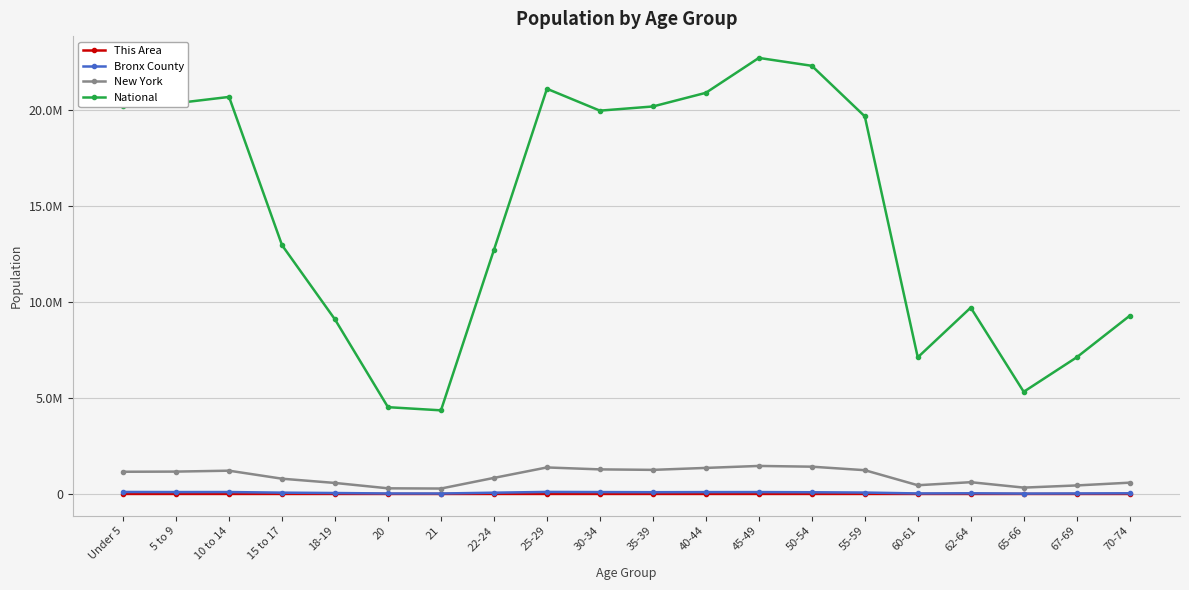

What is the sum of the Bronx County values at 67-69 and 45-49?

123358